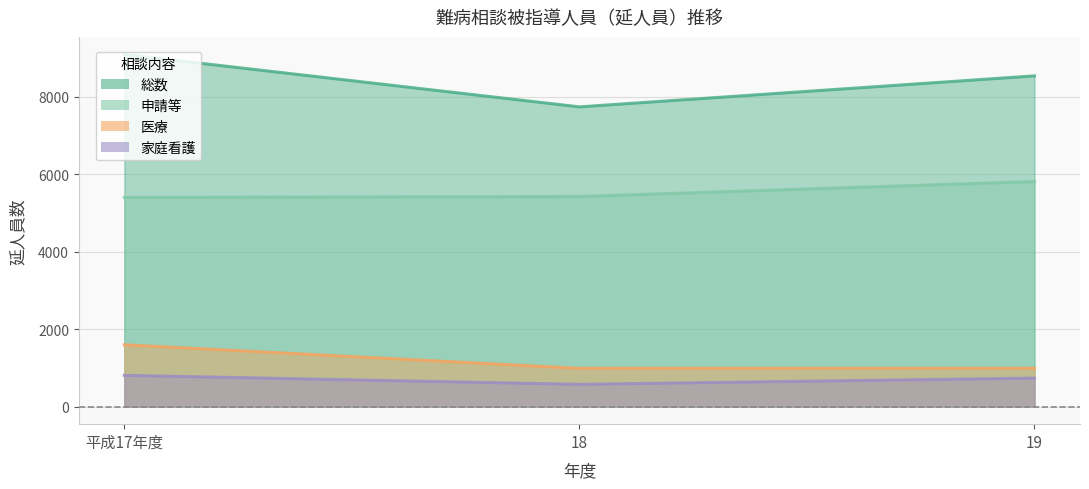

What is the sum of the 家庭看護 values at 平成17年度 and 18?

1380